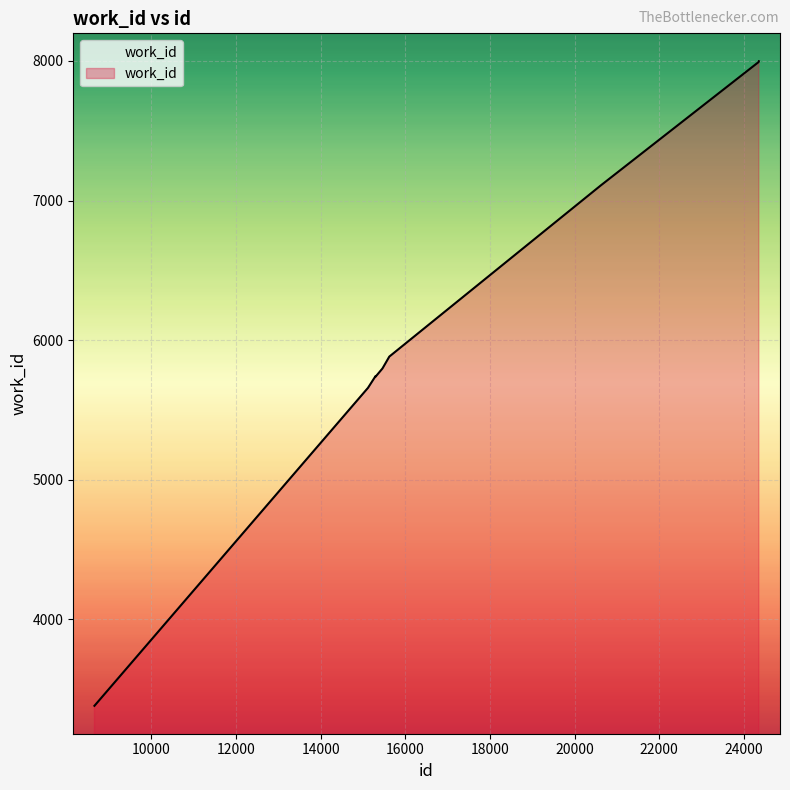

What is the average value?

6109